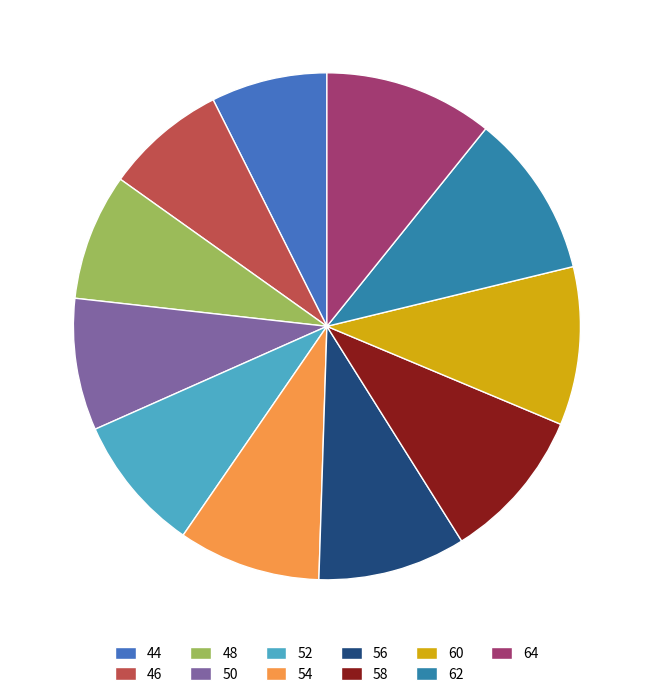

Count the number of slices in the pie.

11